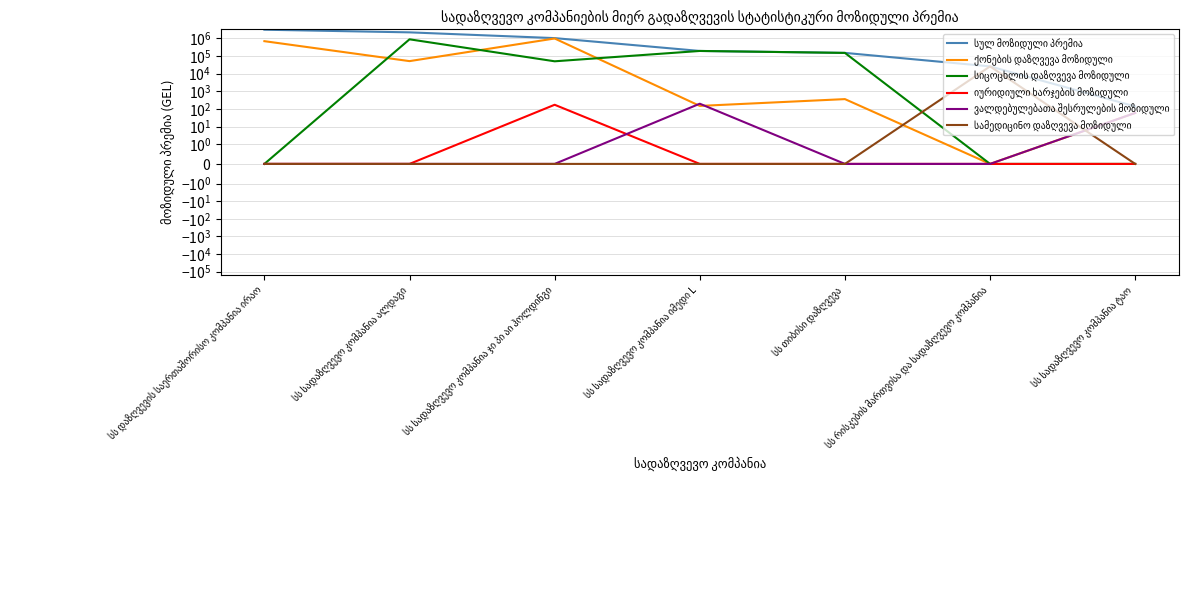

True or false: სულ მოზიდული პრემია and ვალდებულებათა შესრულების მოზიდული cross at least once.

False